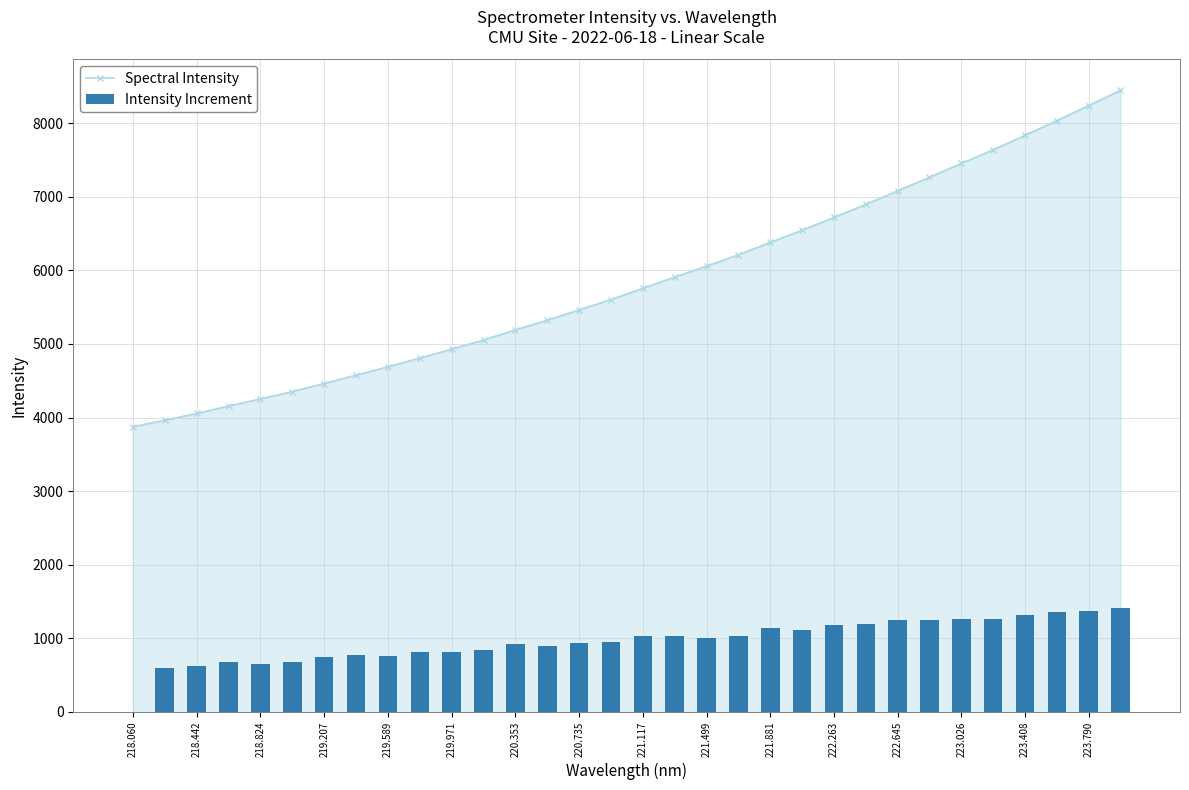

What is the lowest value of the Spectral Intensity series?

3874.9